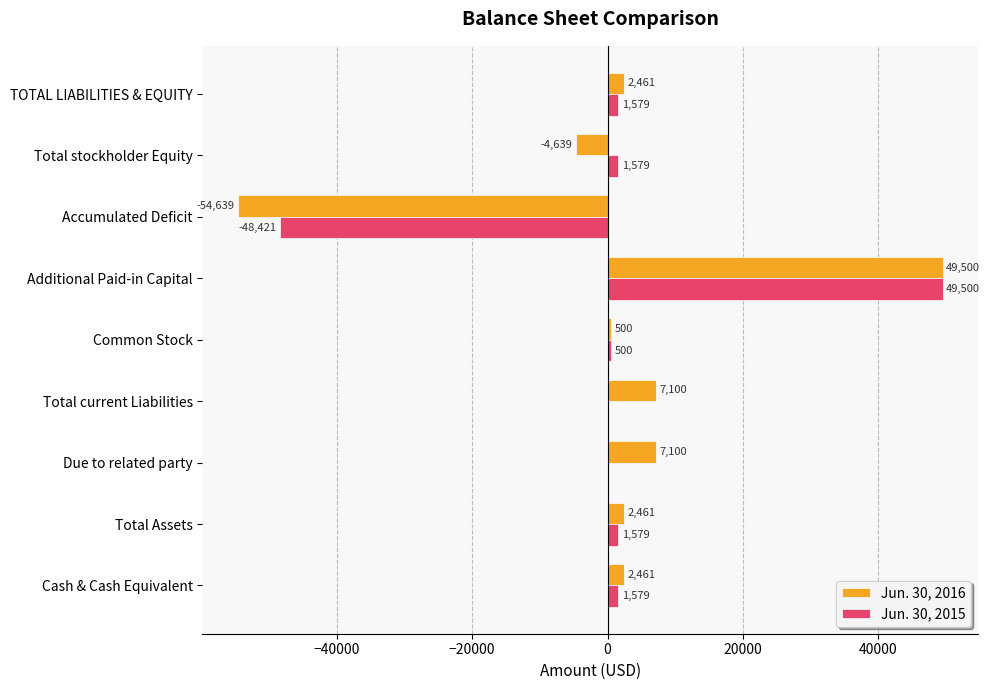

At which label does Jun. 30, 2016 reach its peak?

Additional Paid-in Capital